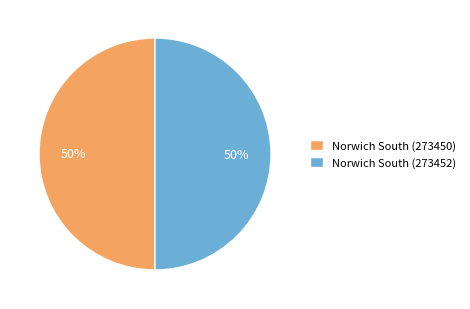

The Norwich South (273450) slice represents 57% of the pie. True or false?

False